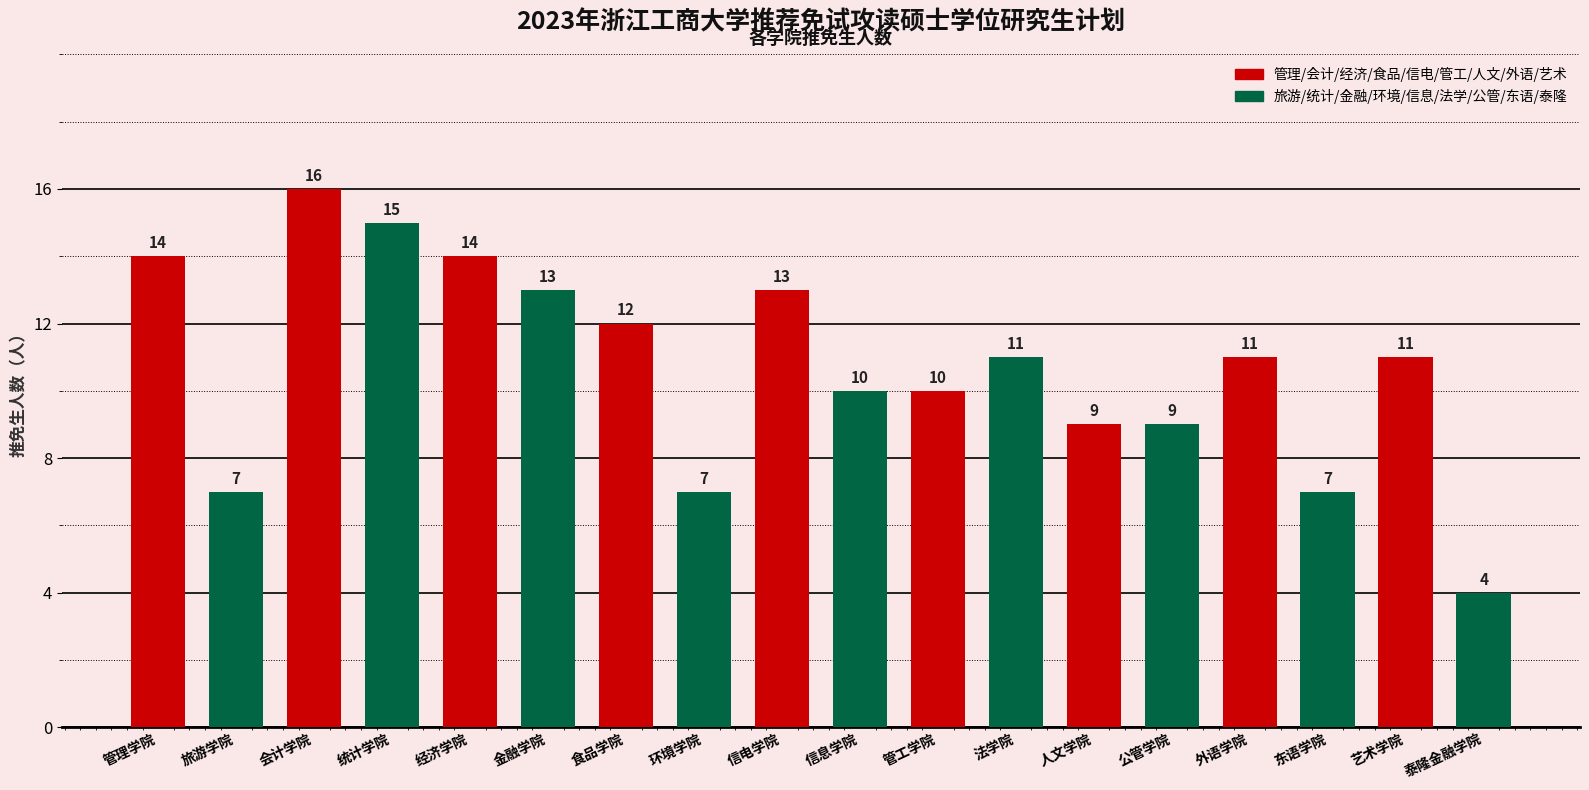

Which has a higher value, 食品学院 or 环境学院?

食品学院